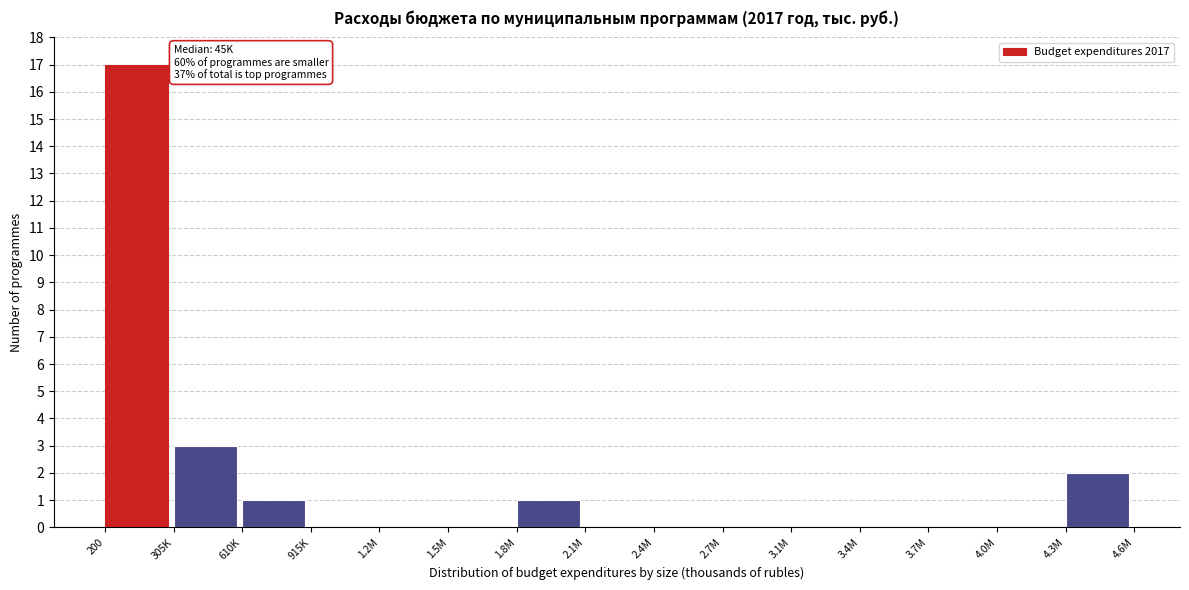

Reading left to right, extract all data points from this chart.

200=17	305K=3	610K=1	915K=0	1.2M=0	1.5M=0	1.8M=1	2.1M=0	2.4M=0	2.7M=0	3.1M=0	3.4M=0	3.7M=0	4.0M=0	4.3M=2